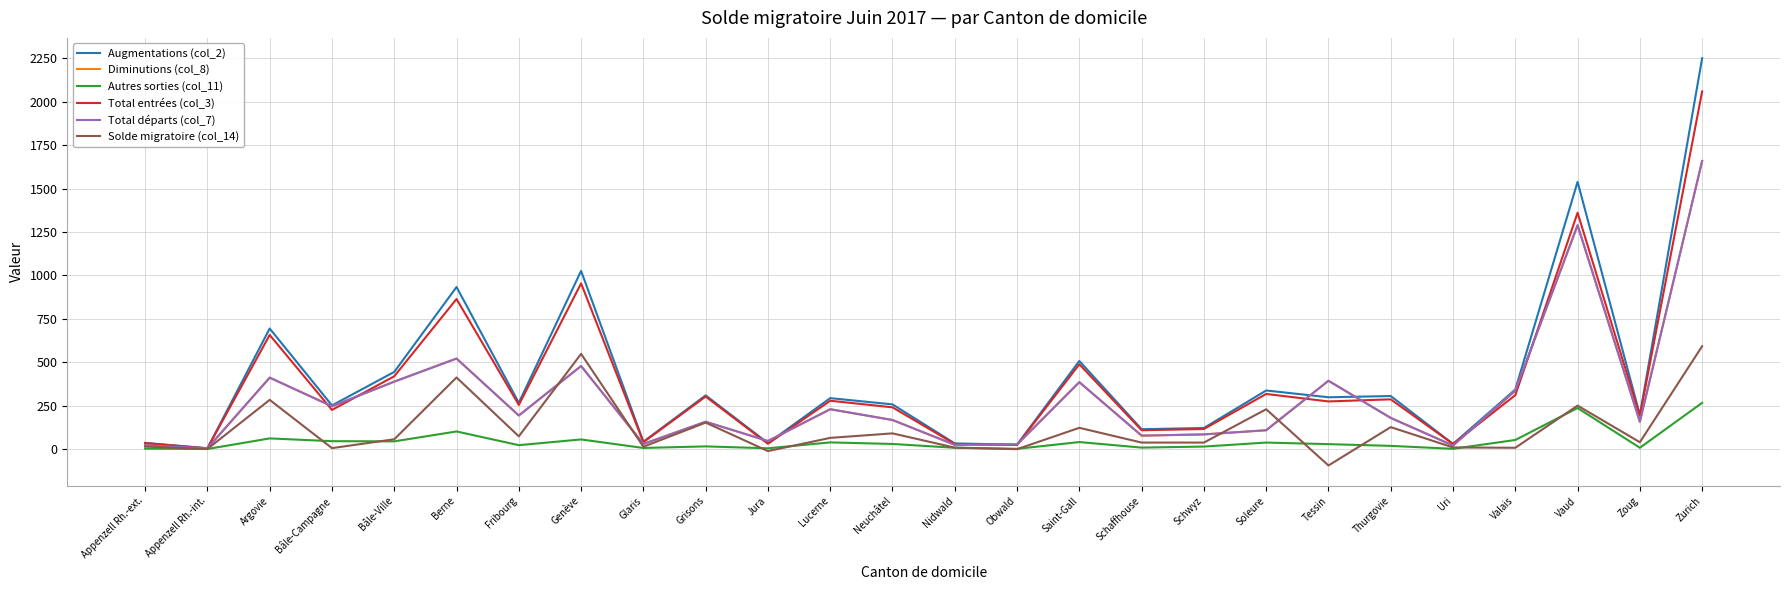

Where does the Total entrées (col_3) series first go above 274?

Argovie